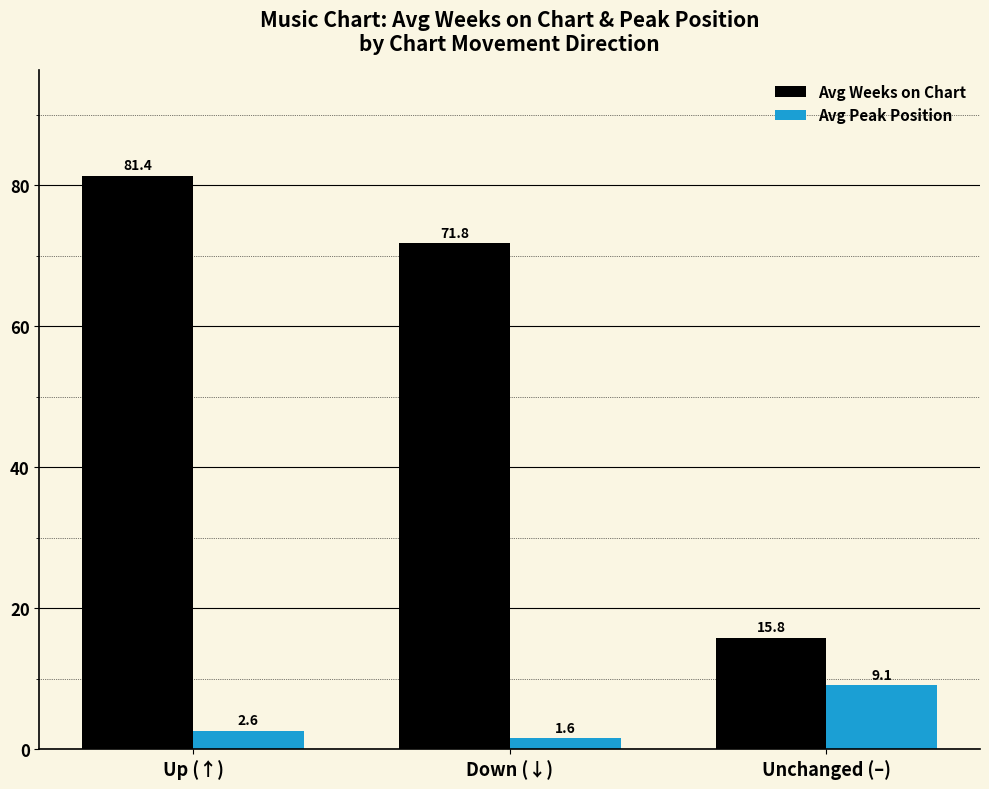

Which series changed the most between Up (↑) and Down (↓)?

Avg Weeks on Chart